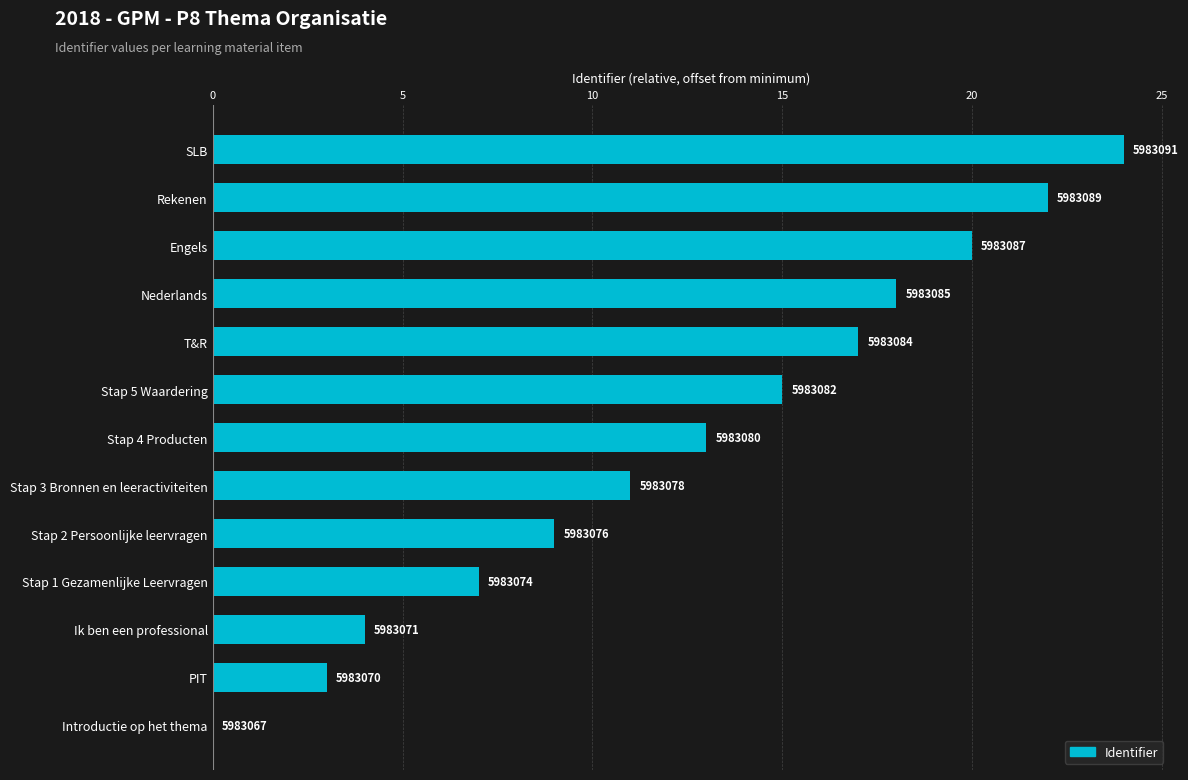

Are the bars horizontal?

Yes